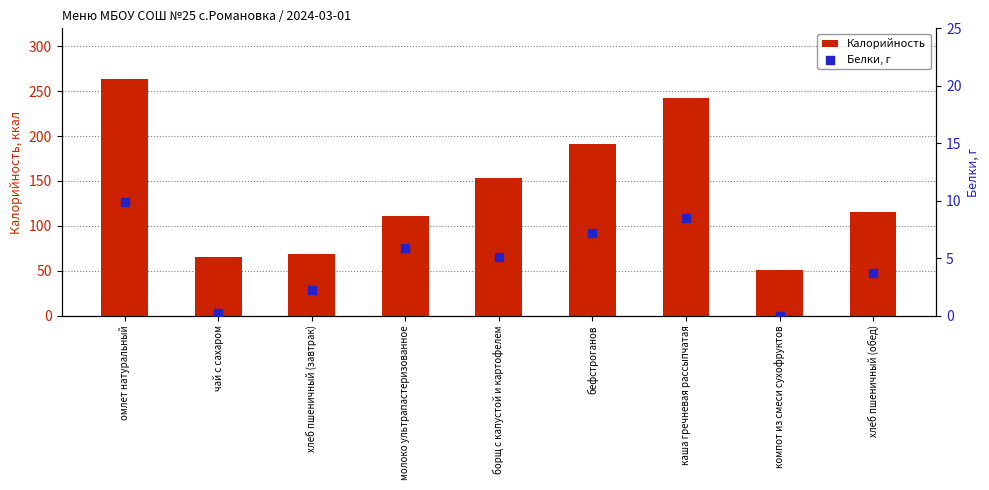

Is the value of Калорийность at омлет натуральный greater than the value of Белки, г at бефстроганов?

Yes